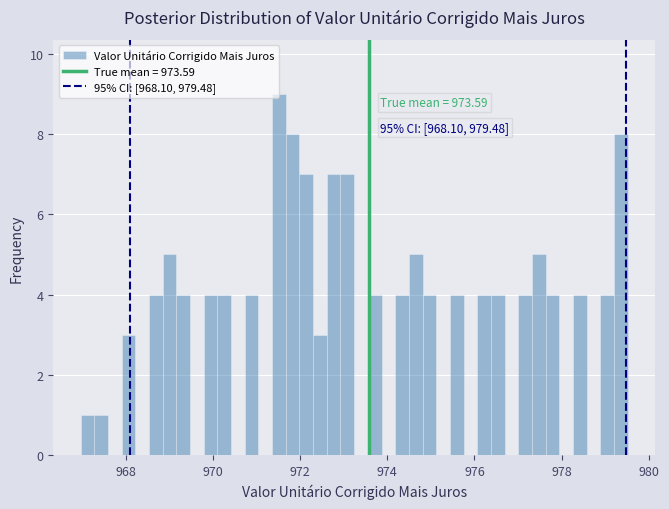

Read against the x-axis, roughly where is the centre of the tallest bar?

971.6